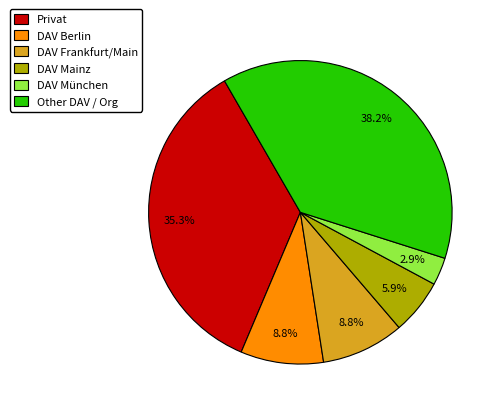

How many slices are in this pie chart?

6